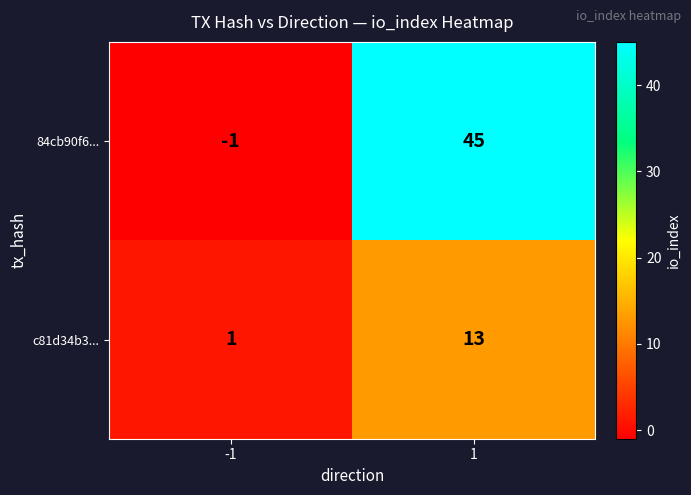

How many series are shown in this chart?

2